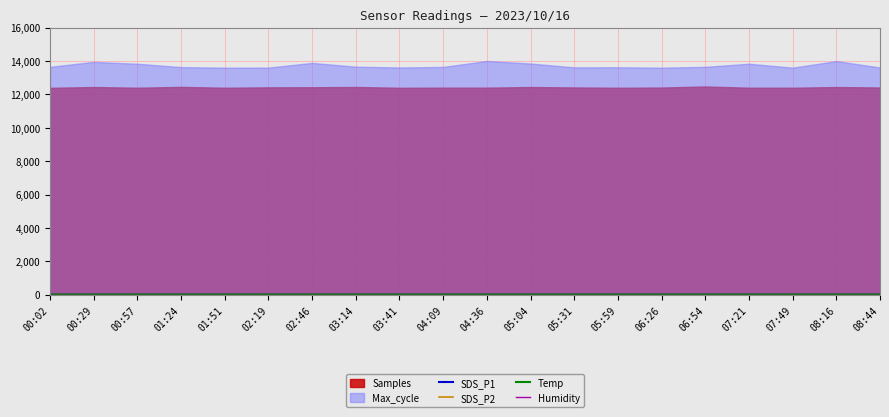

Which has a higher value, 05:04 or 04:36?

05:04